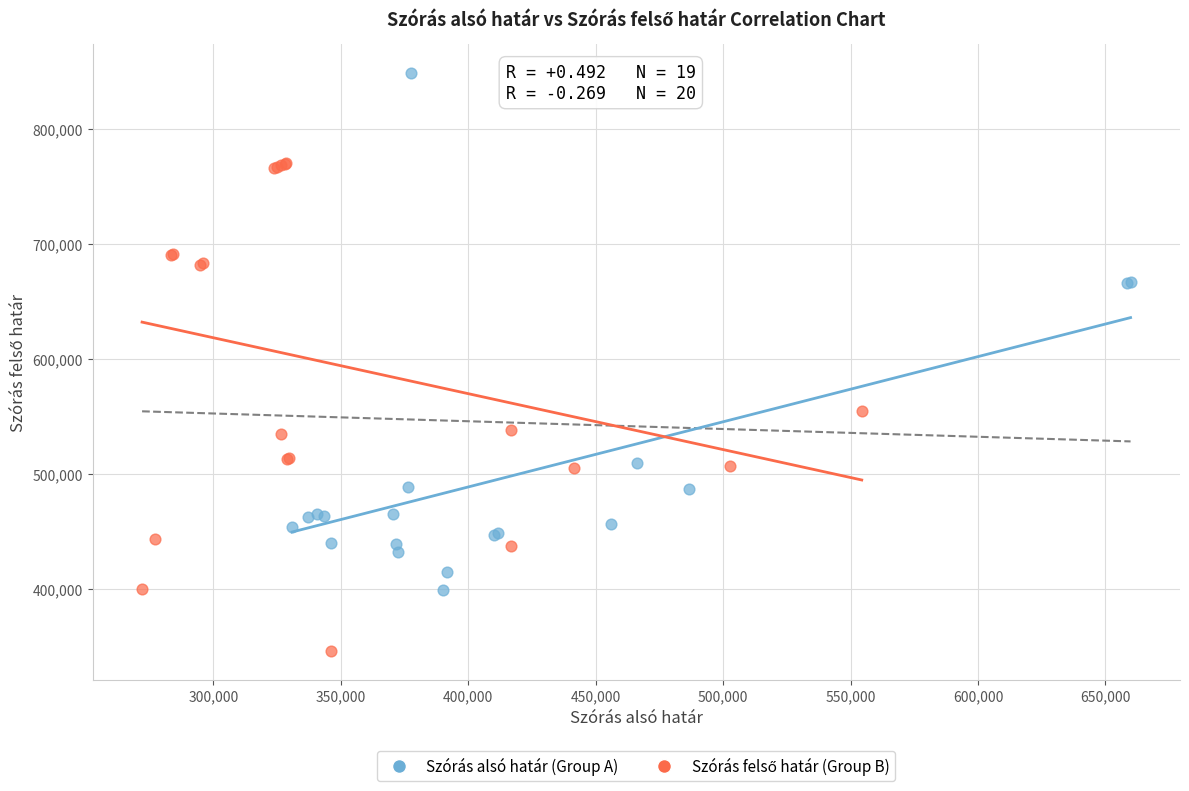

Which series contains the highest Y value?

Szórás alsó határ (Group A)